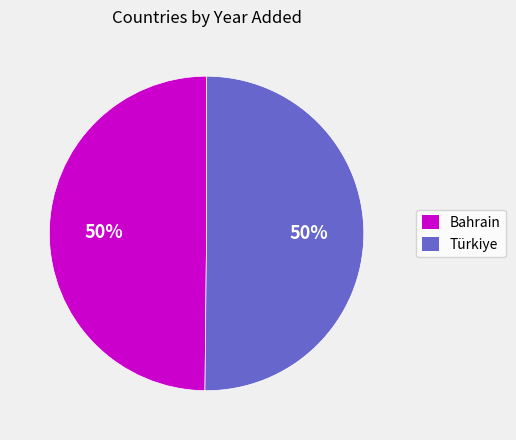

To the nearest percent, what portion does Bahrain represent?

50%